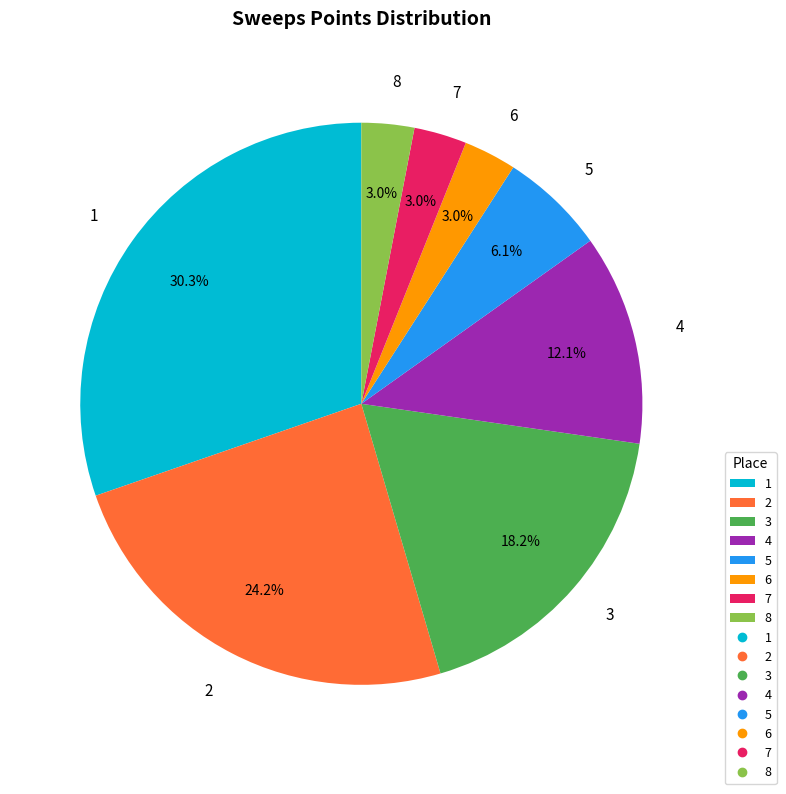

Is there any slice that represents more than half of the pie?

No